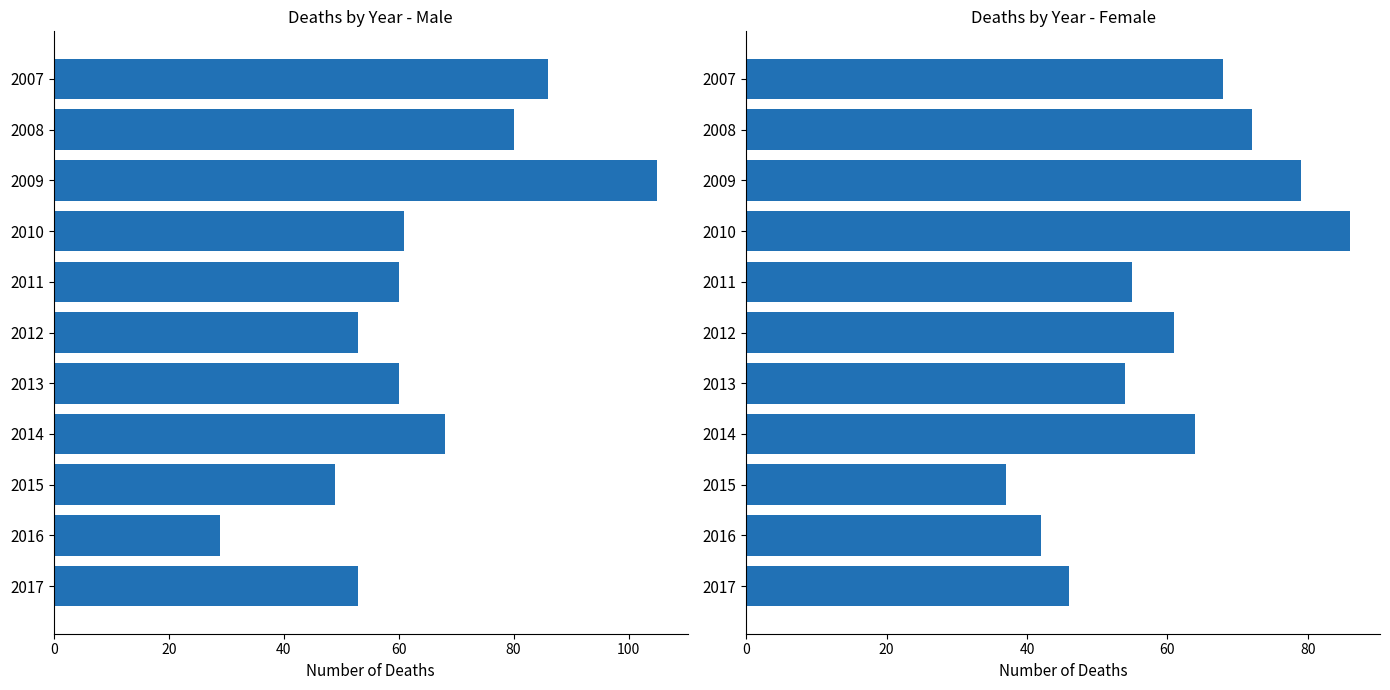

Reading left to right, list all the values displayed in this chart.

Male: 86	80	105	61	60	53	60	68	49	29	53
Female: 68	72	79	86	55	61	54	64	37	42	46